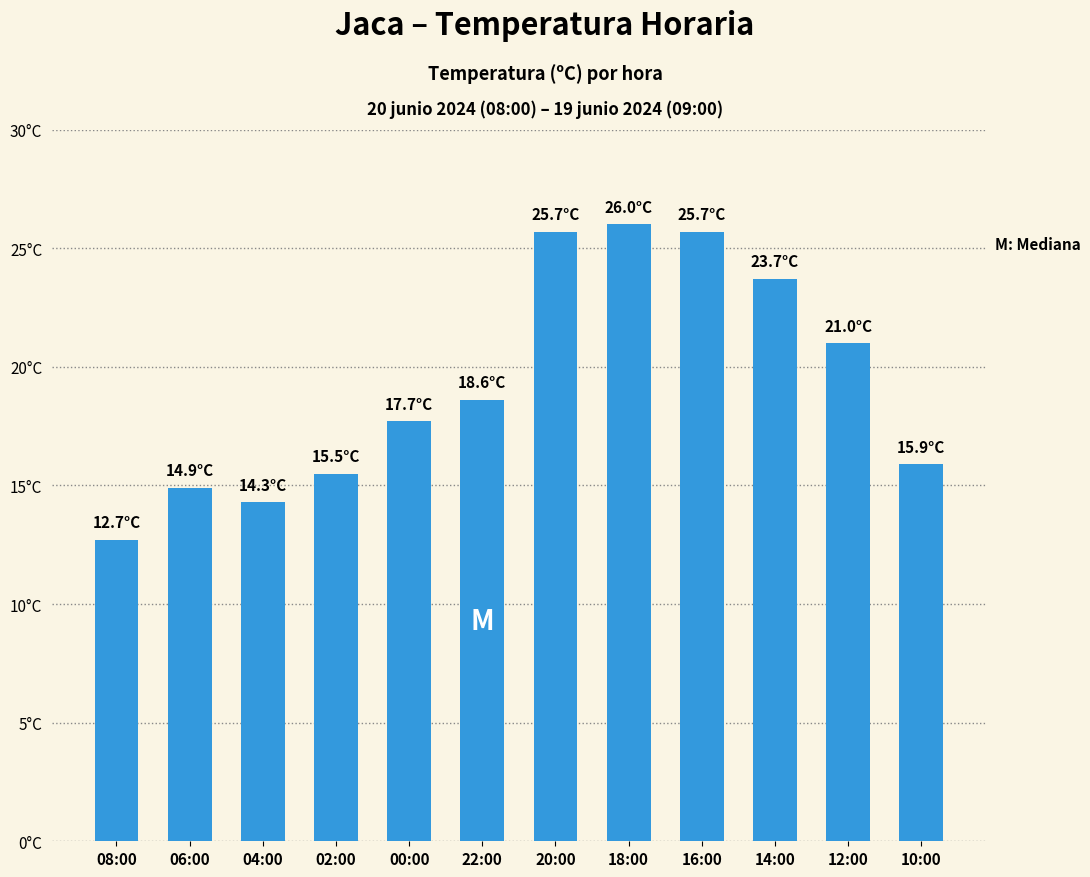

Are the bars horizontal?

No